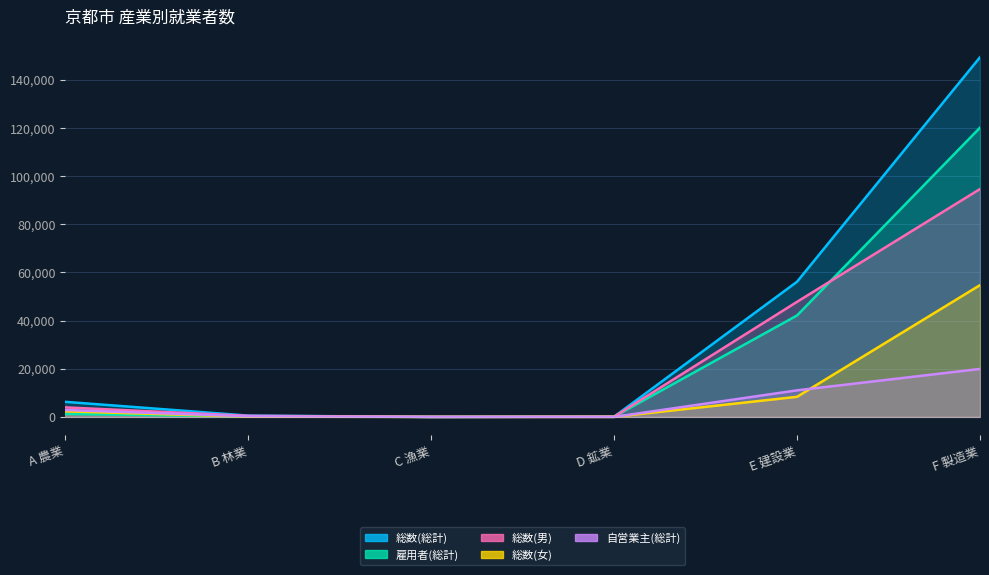

The 雇用者(総計) series shows 42124 at E 建設業. True or false?

True